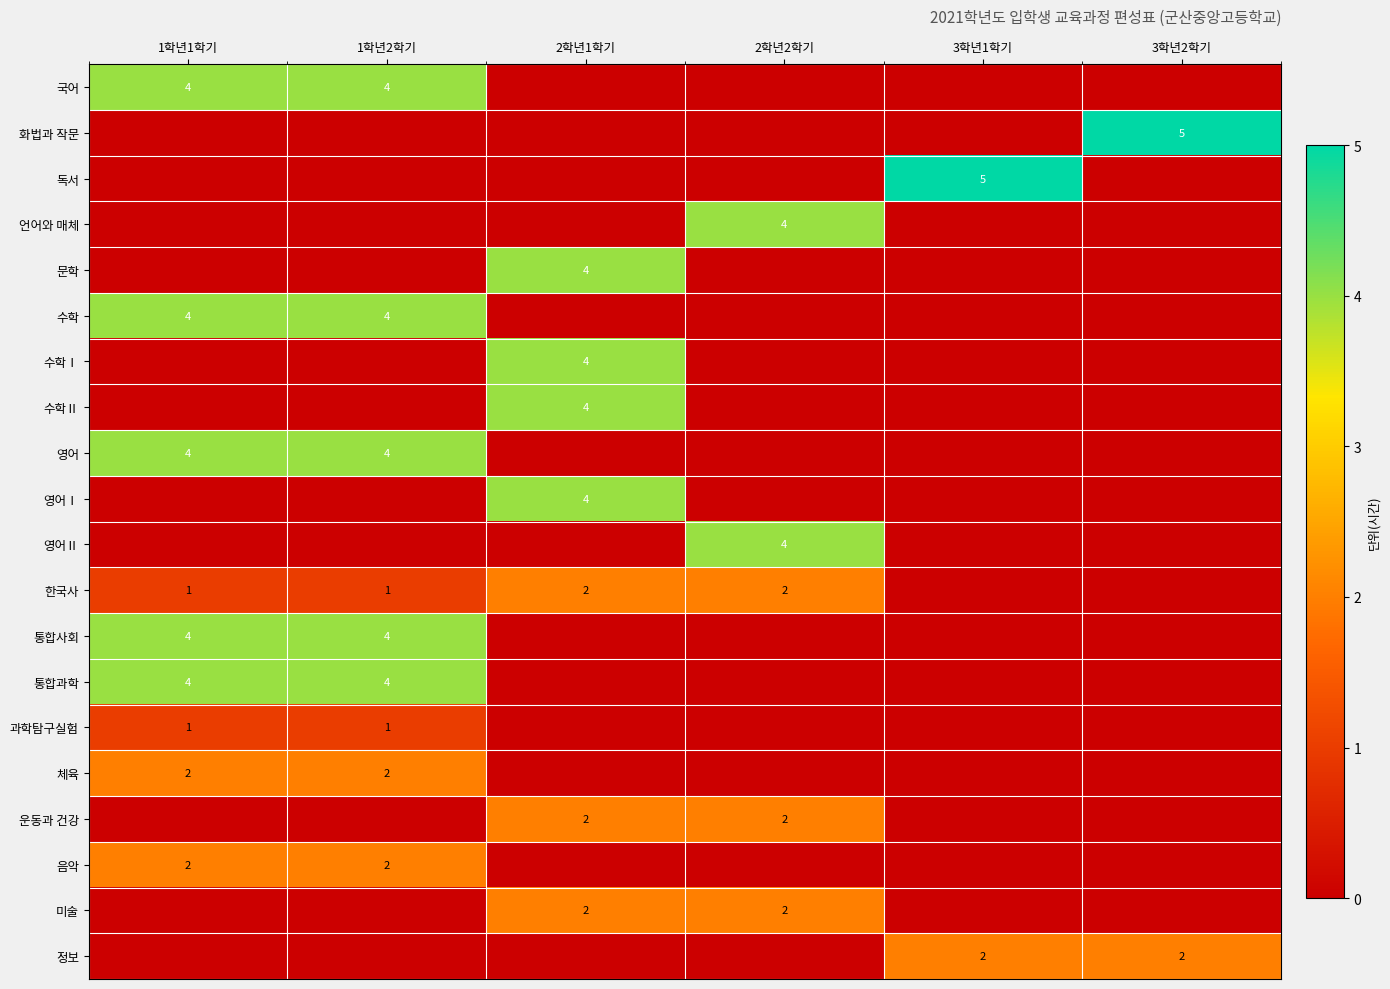

True or false: 언어와 매체 has a value of 2 at 2학년2학기.

False